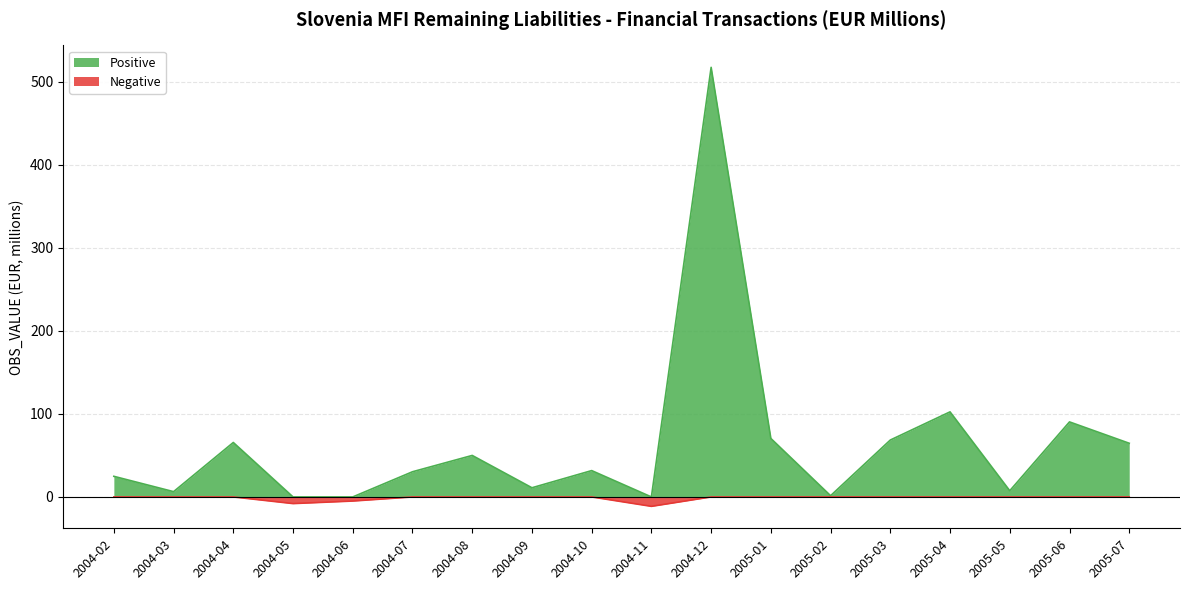

What is the difference between the maximum and second lowest values in the Negative series?

8.0